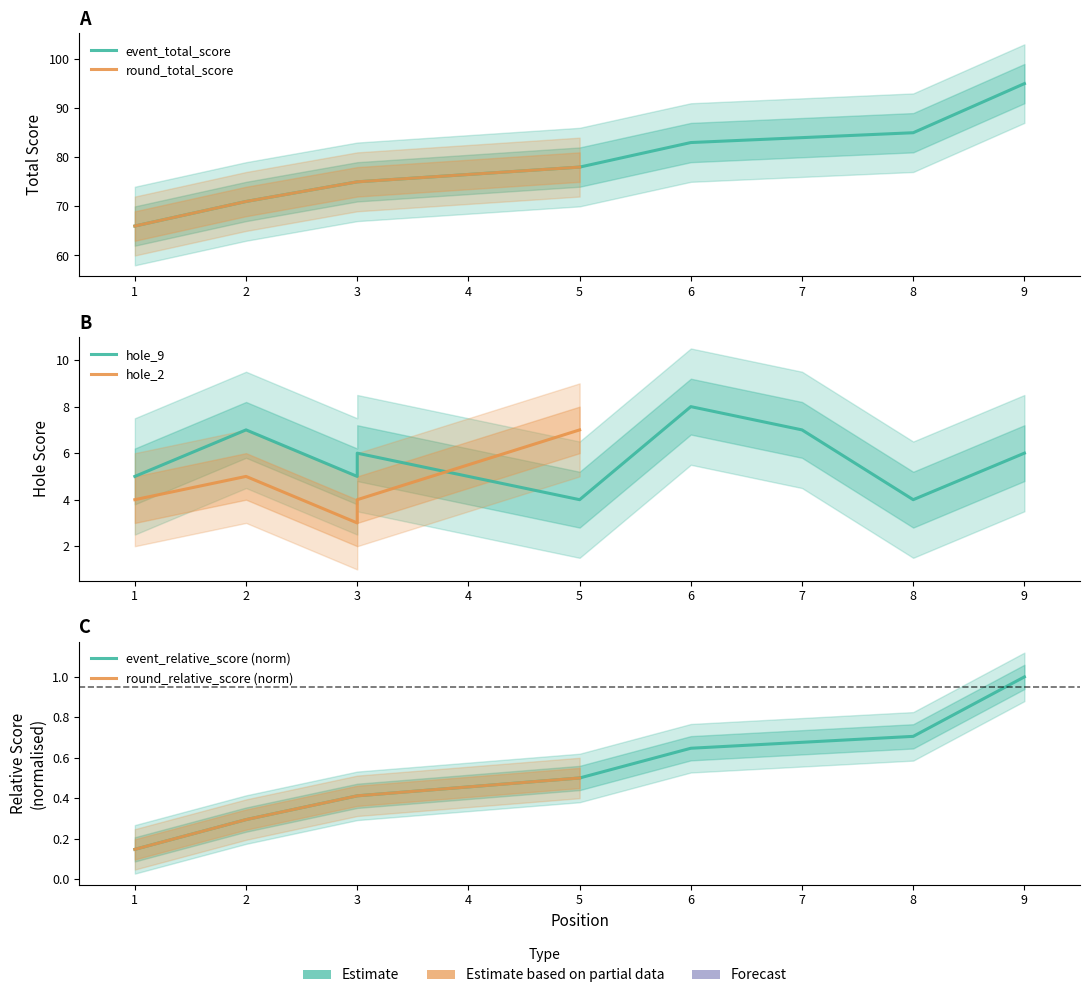

What is the difference between the hole_9 values at 3 and 8?

2.0